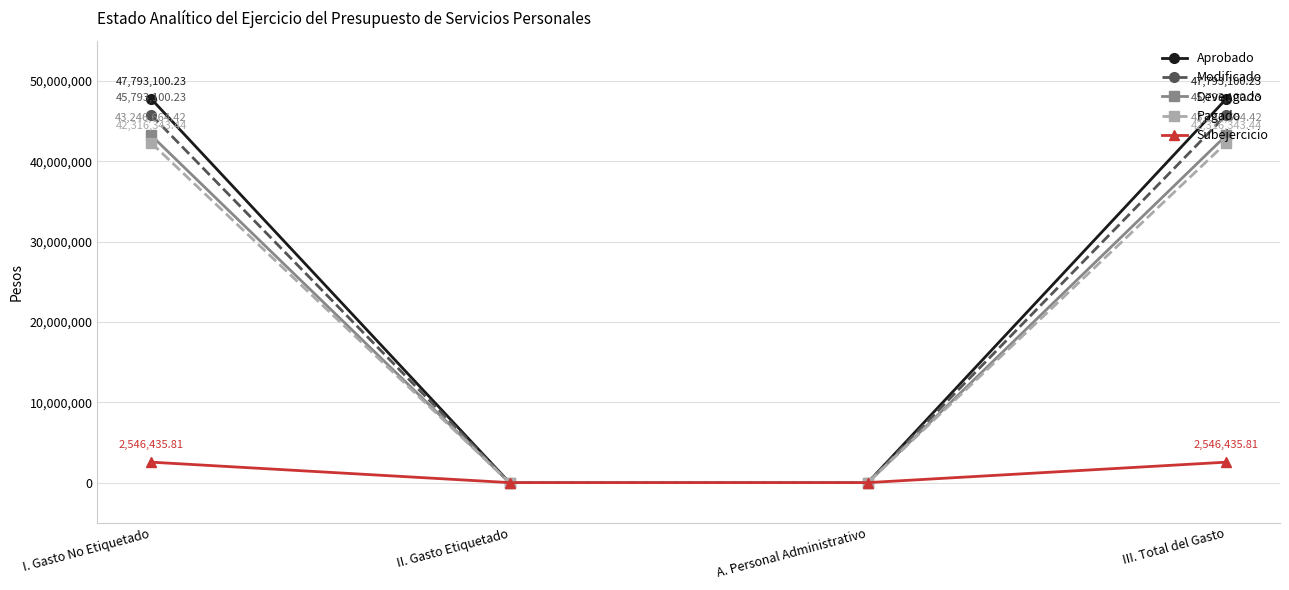

What is the difference between the highest and lowest values at III. Total del Gasto?

45246664.4